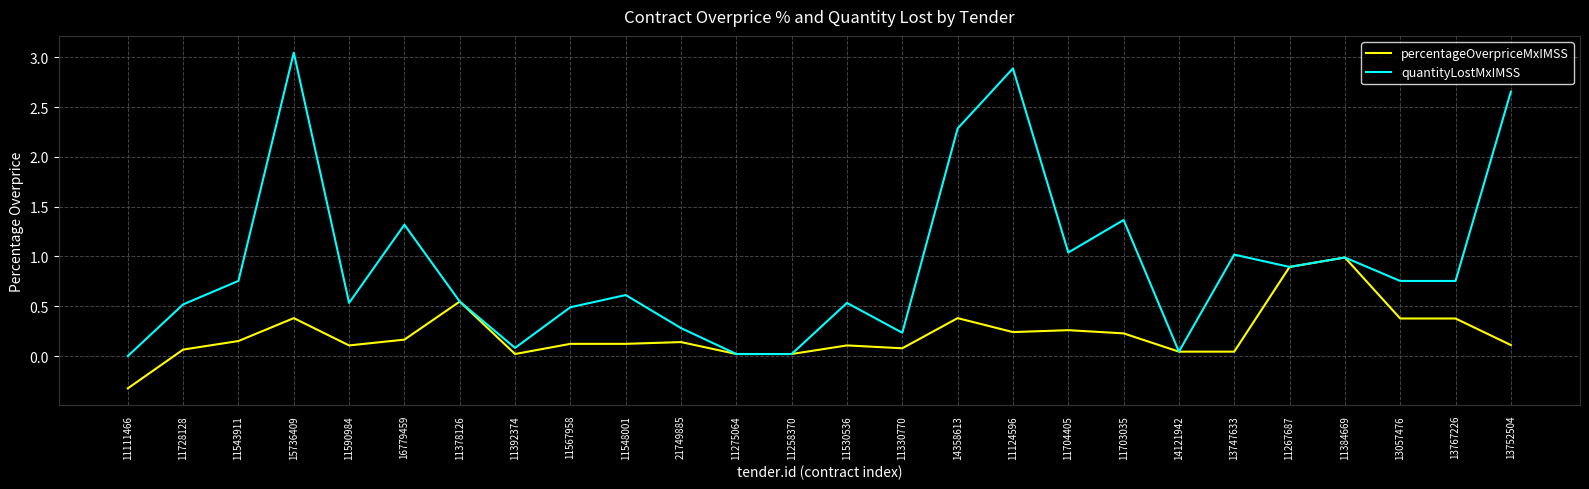

Which series has the widest spread of values?

quantityLostMxIMSS